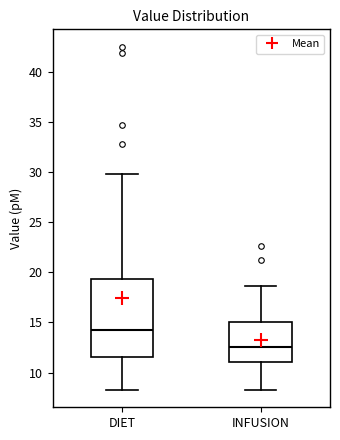

Where does the lower whisker of the box for DIET end on the y-axis? The values are not printed on the chart, so give them approximately, as read against the axis.

8.5